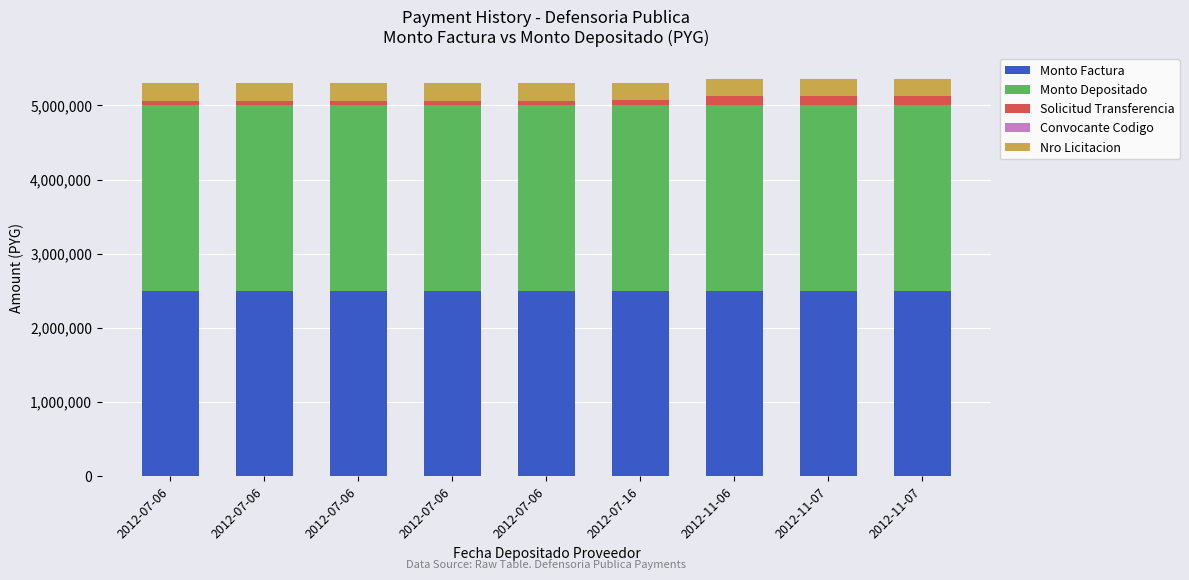

Count the number of categories in the chart.

9